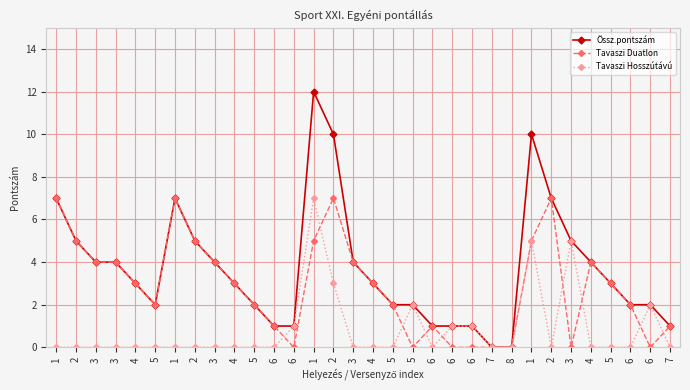

At how many categories does at least one series exceed 1?

24